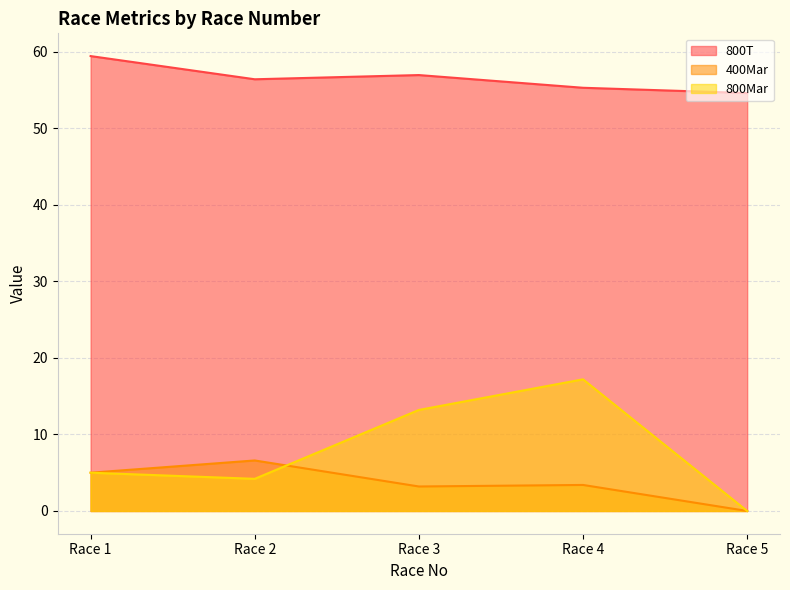

Reading right to left, transcribe all the data shown in this chart.

800T: Race 5=54.6	Race 4=55.3	Race 3=57.0	Race 2=56.4	Race 1=59.4
400Mar: Race 5=0.0	Race 4=3.4	Race 3=3.2	Race 2=6.6	Race 1=5.0
800Mar: Race 5=0.0	Race 4=17.2	Race 3=13.2	Race 2=4.2	Race 1=5.0